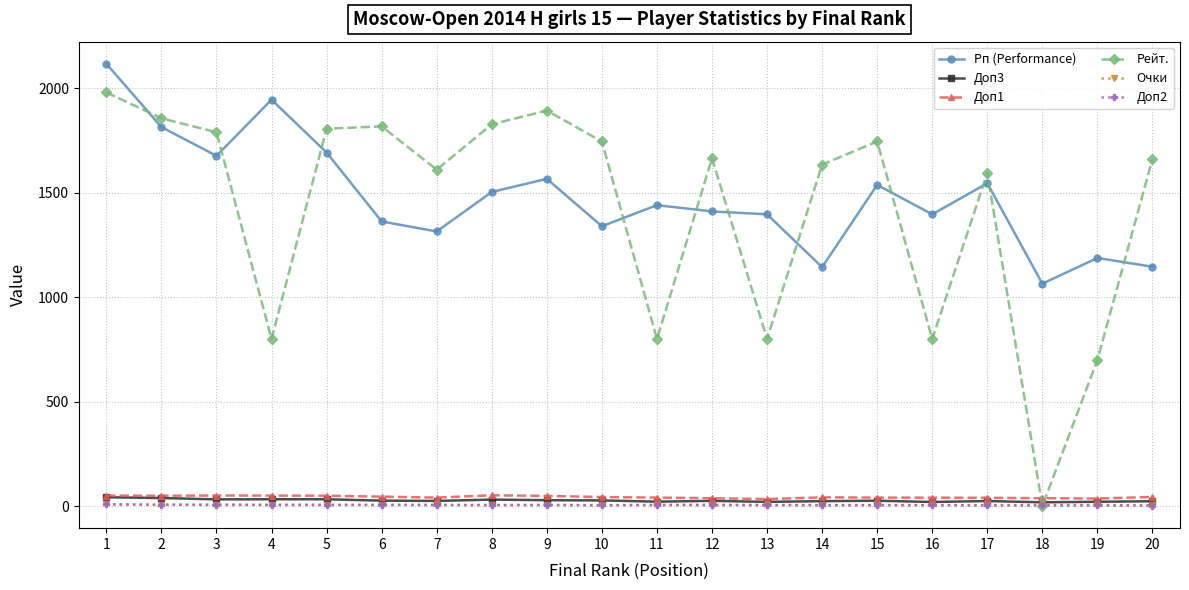

At which category does Рейт. reach its first local valley?

4